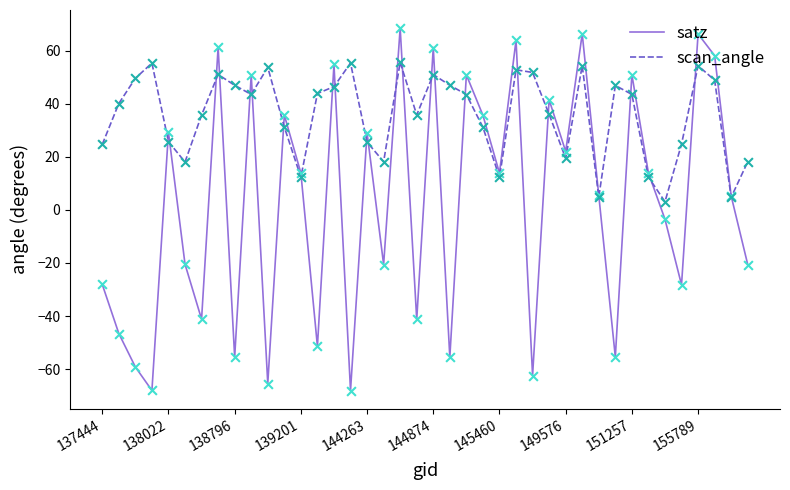

What are all the series names shown in the legend?

satz, scan_angle